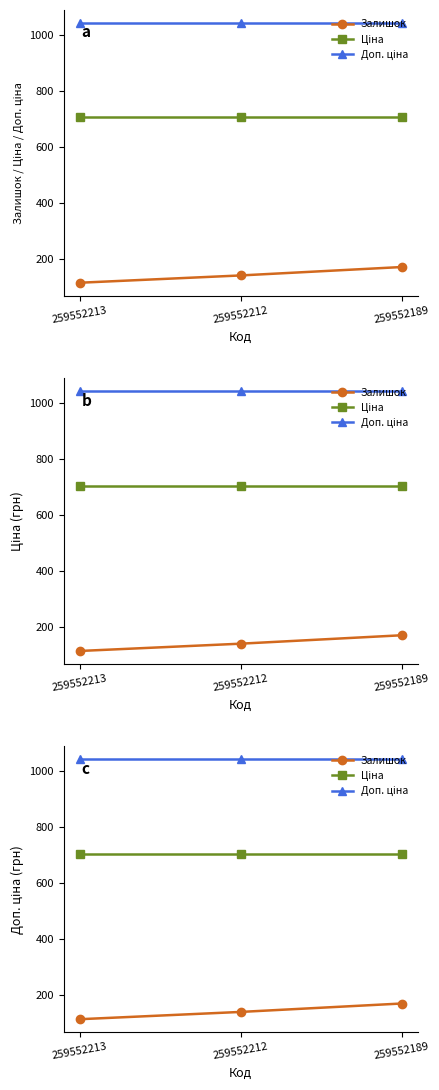

Is the value of Ціна at 259552212 greater than the value of Залишок at 259552212?

Yes